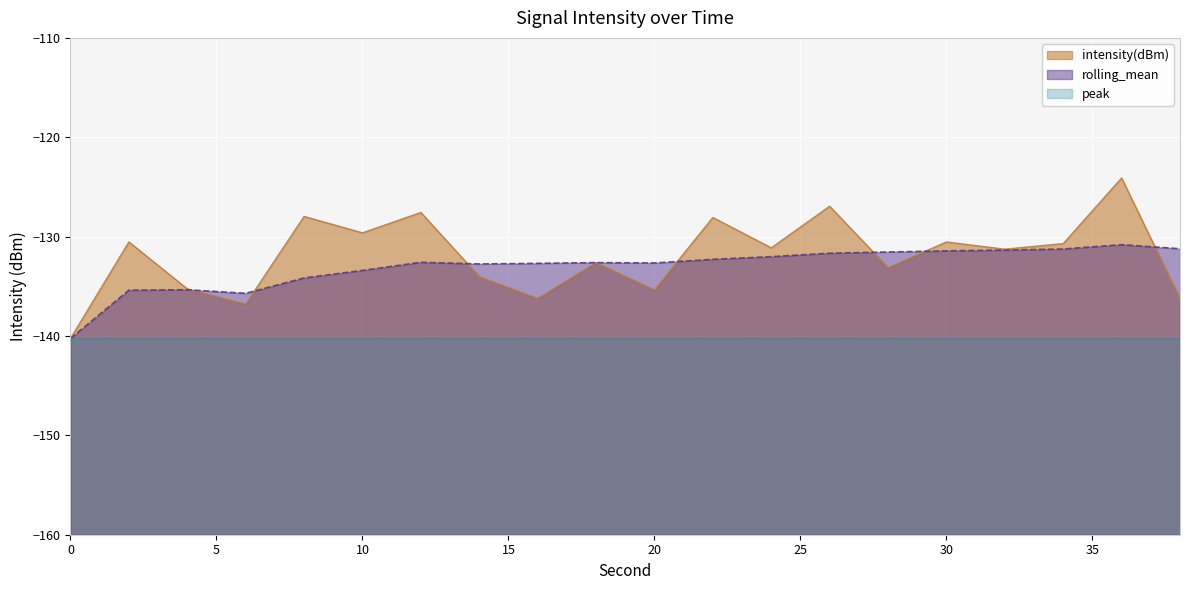

Where do rolling_mean and intensity(dBm) first cross each other?

4 and 6